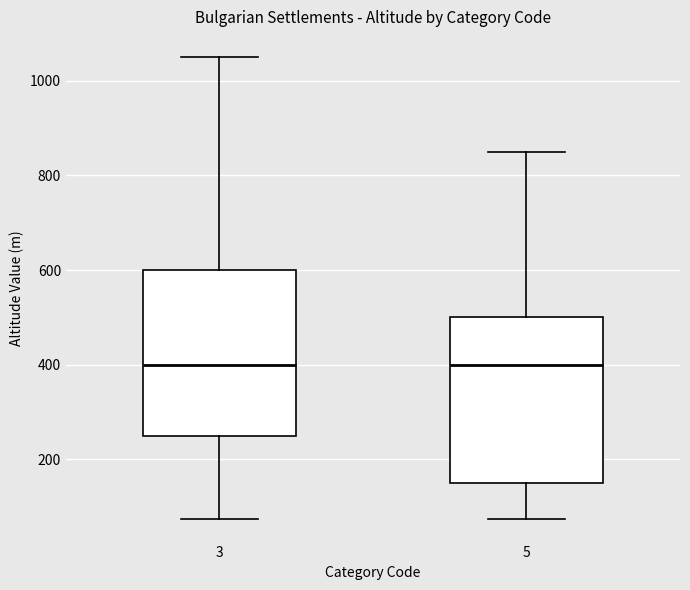

Reading left to right, read every box against the y-axis: the position of its median line, the range the box covers, and the ends of its whiskers. The values are not printed on the chart, so give them approximately, as read against the axis.

3: median 400, box 260 to 600, whiskers 80 to 1060
5: median 400, box 160 to 500, whiskers 80 to 860